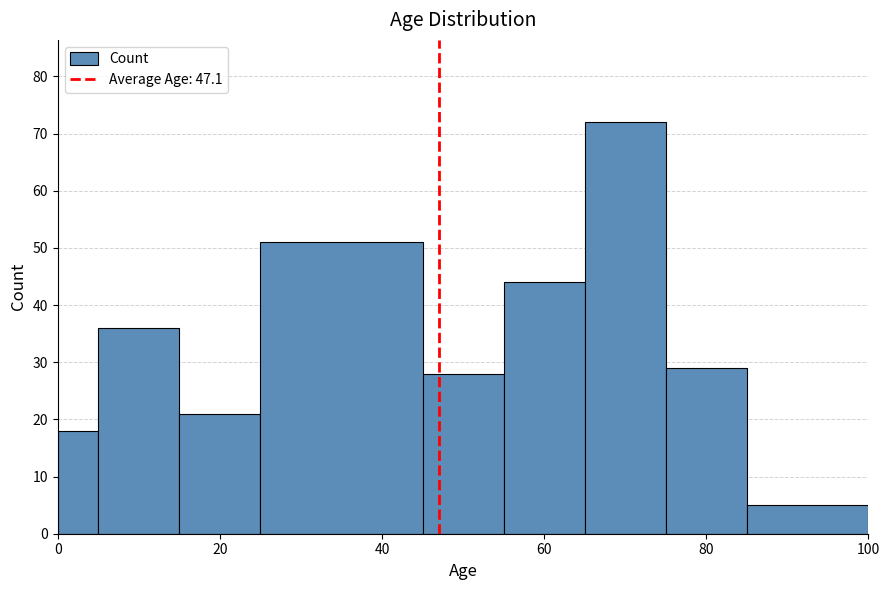

Around what value on the x-axis is the tallest bar? Give the approximate position of its centre, as read against the axis.

70